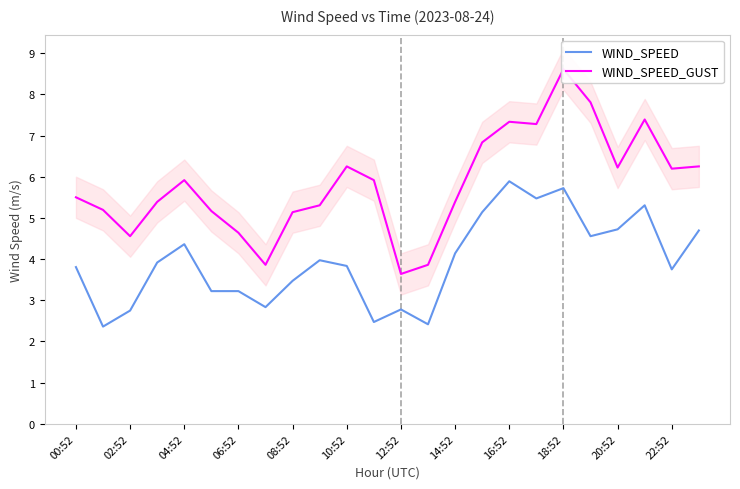

Read the WIND_SPEED_GUST value at 21.

7.4